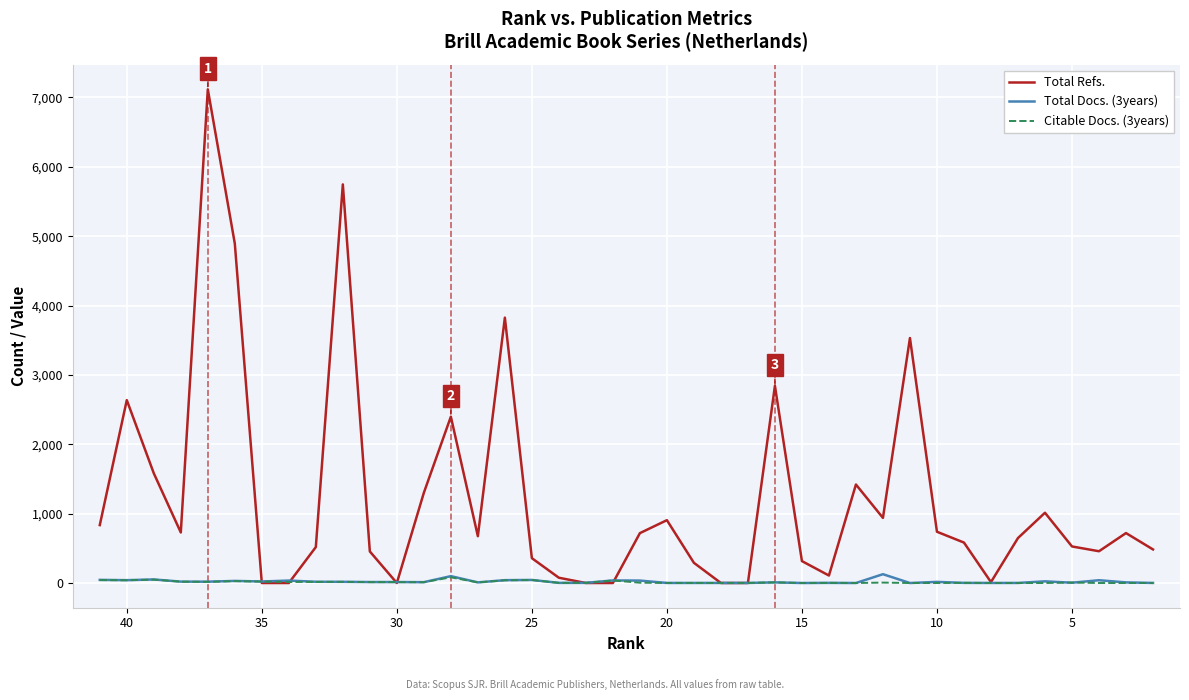

Which series has the largest total across all categories?

Total Refs.